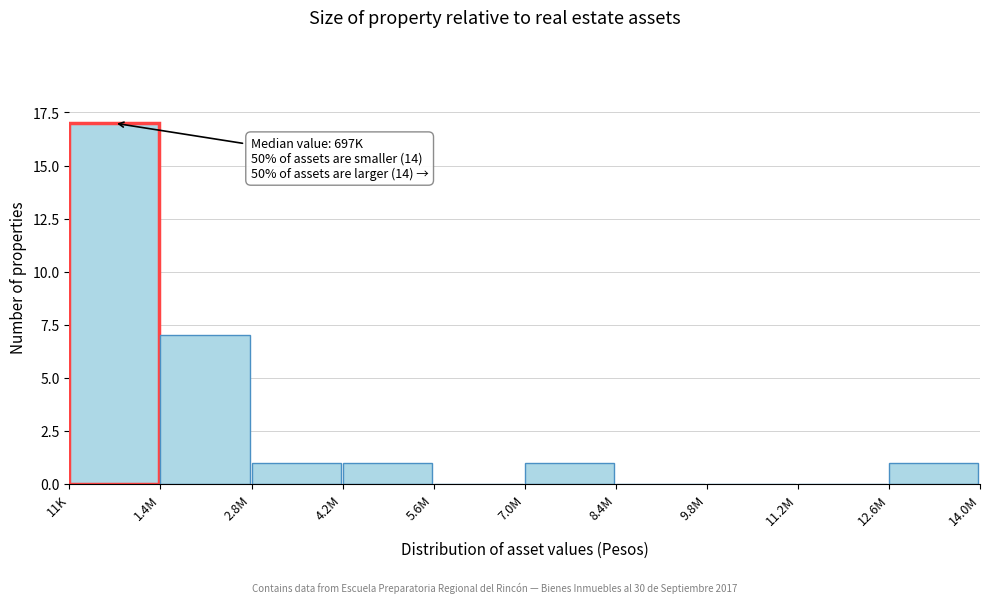

Reading left to right, transcribe all the data shown in this chart.

11K=17	1.4M=7	2.8M=1	4.2M=1	5.6M=0	7.0M=1	8.4M=0	9.8M=0	11.2M=0	12.6M=1